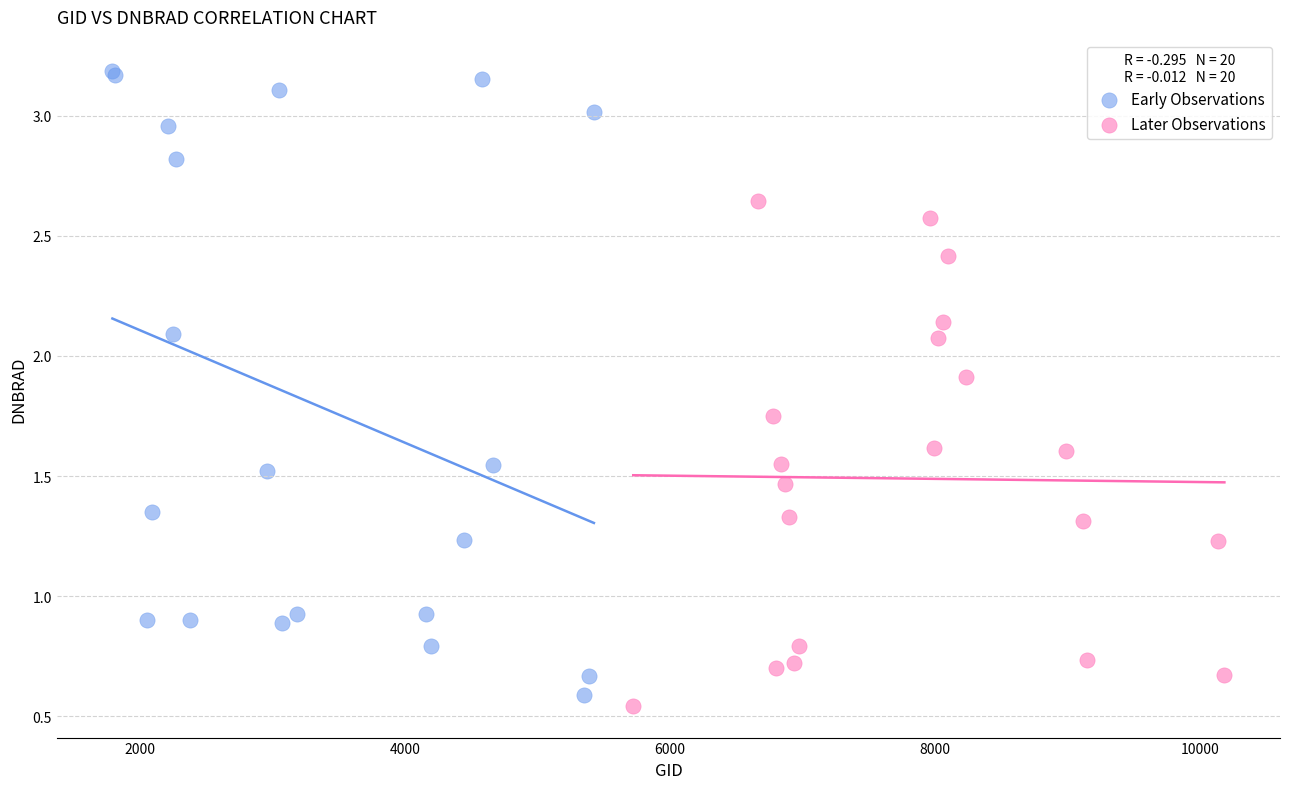

What are all the series names shown in the legend?

Early Observations, Later Observations